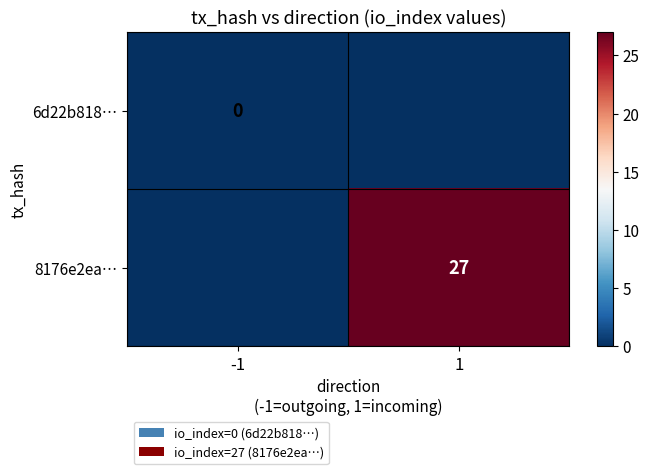

At which category is the sum across all series the highest?

1